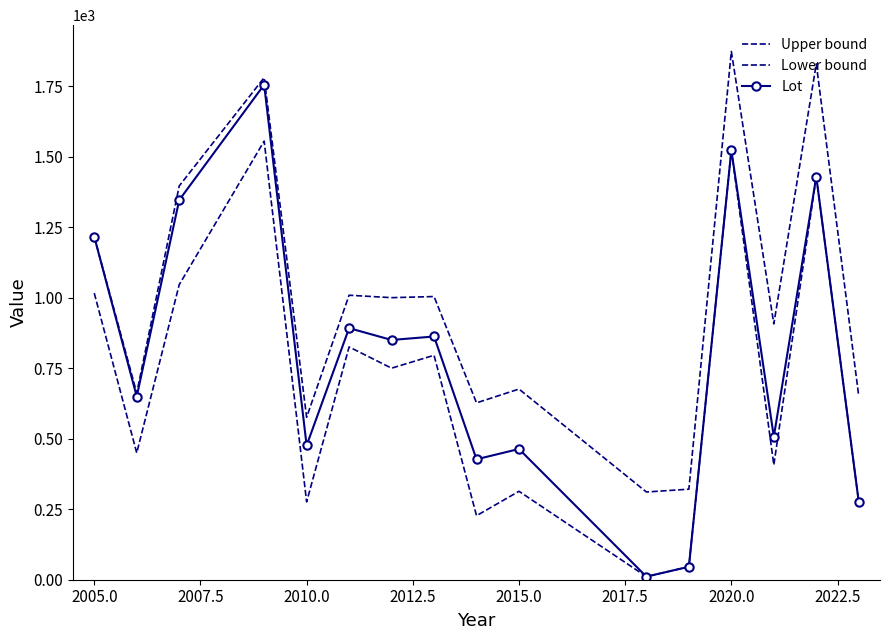

How many interior local valleys does the Upper bound series have?

6